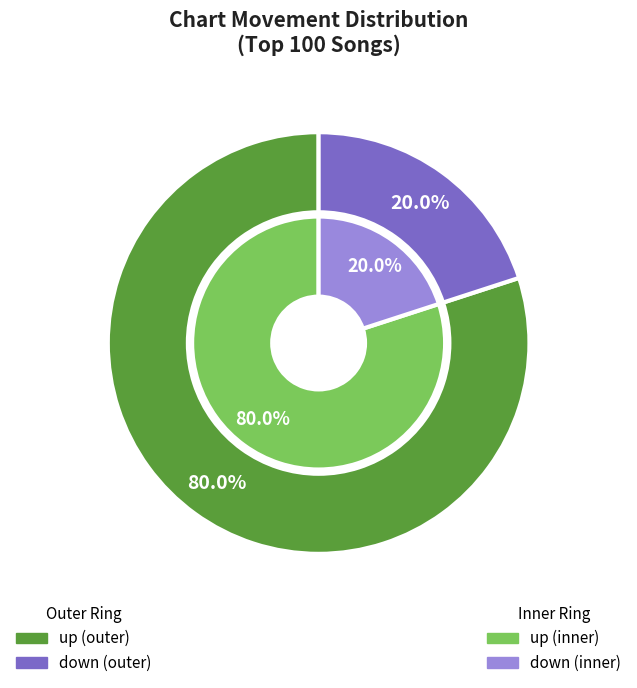

Which slice is the largest?

up